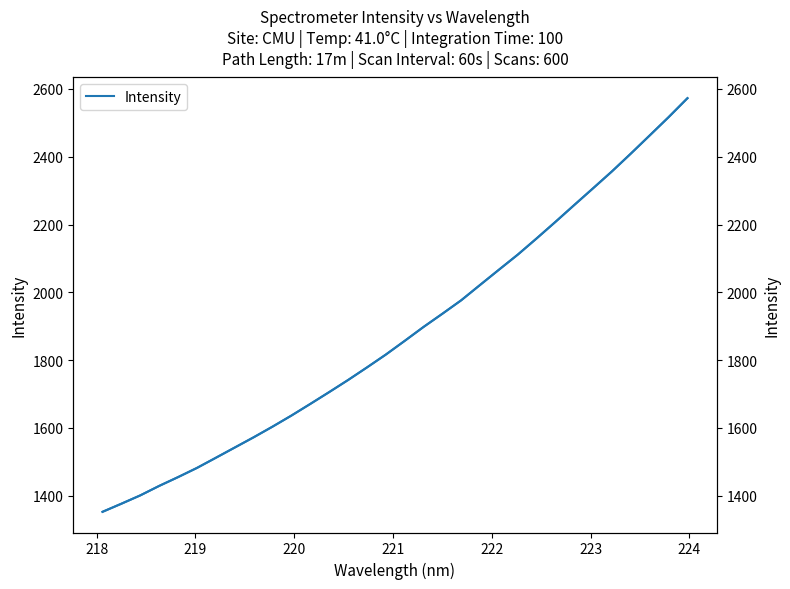

What is the difference between the second highest and minimum values?

1164.7